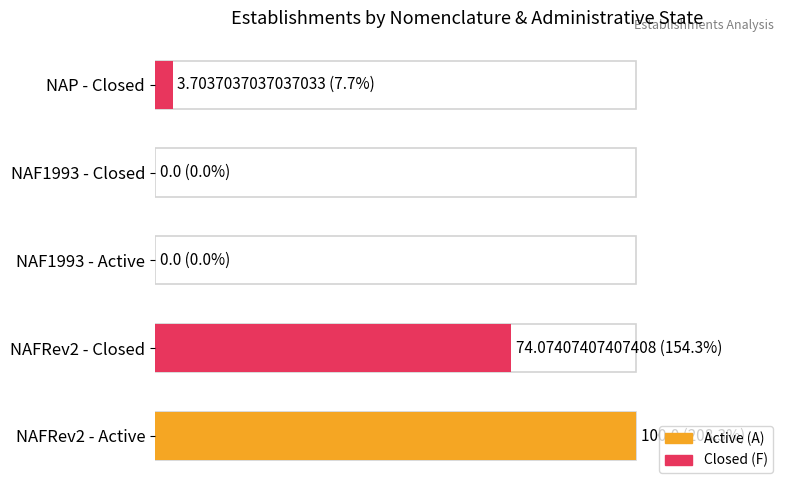

Where is the data nearest to the value 50?

NAFRev2 - Closed